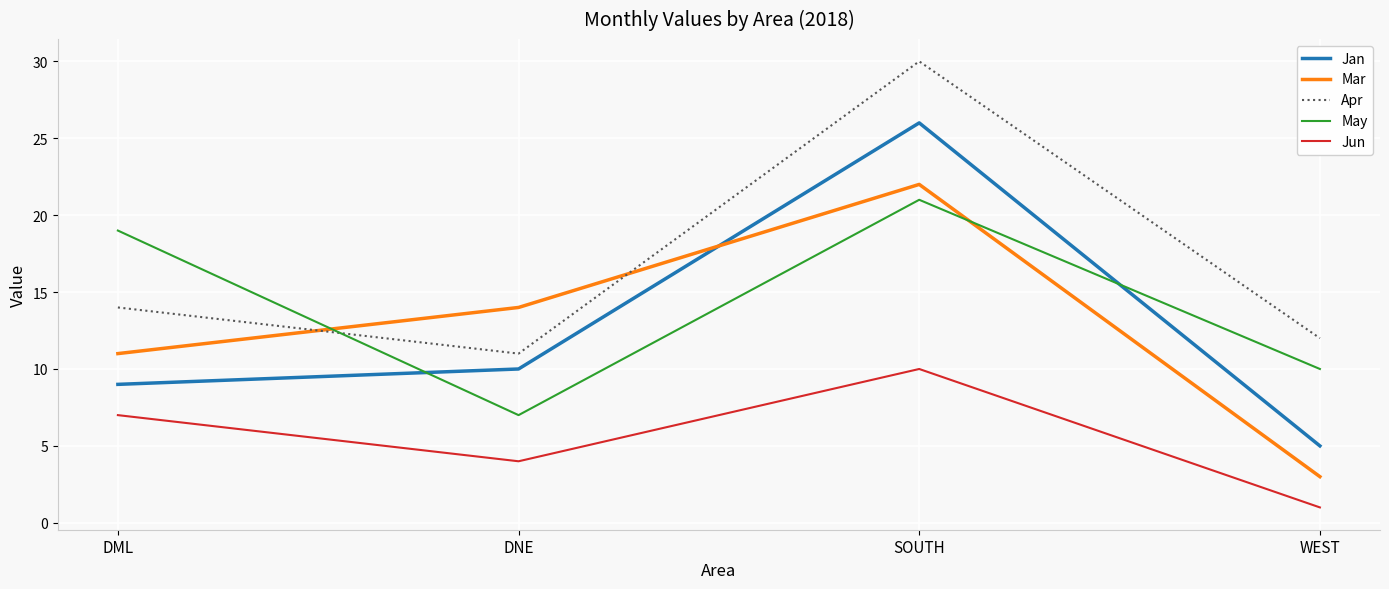

Is it true that Jan equals 16 at DML?

False